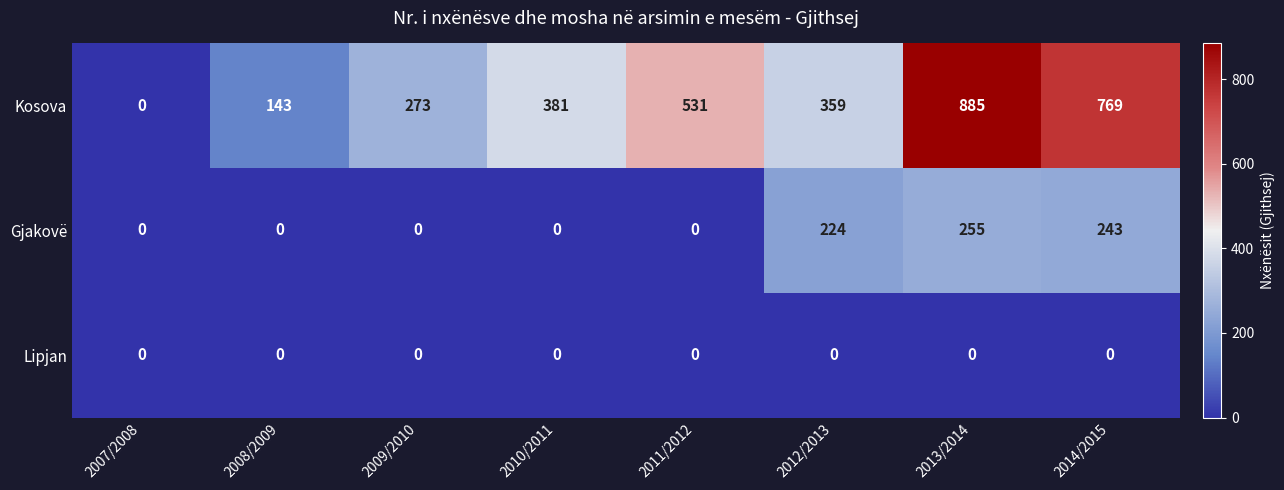

Which label corresponds to the largest value in the chart?

2013/2014